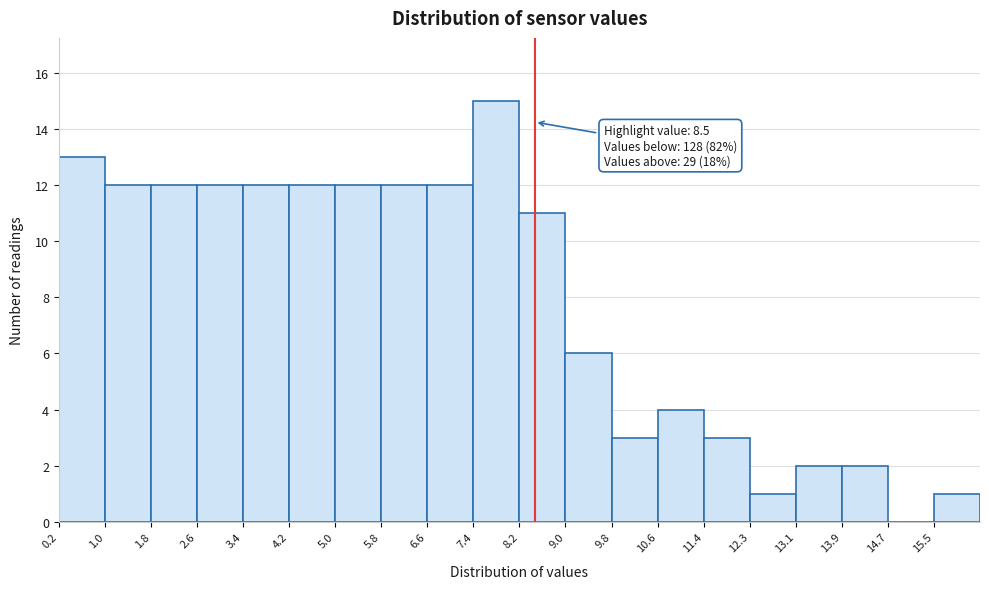

Which range on the x-axis has the tallest bar?

7.4 to 8.2